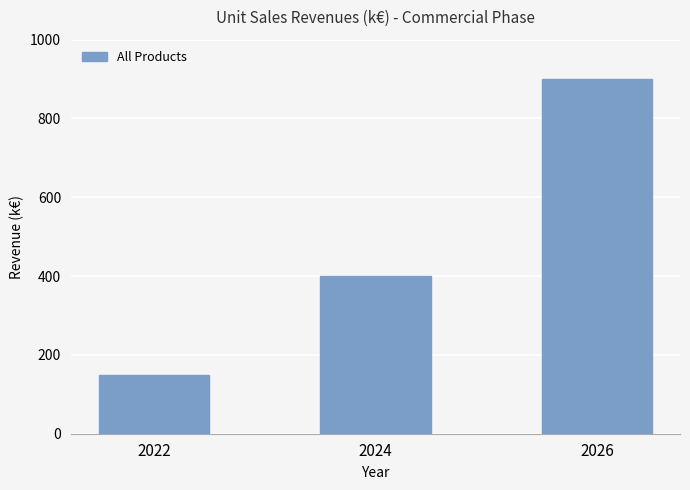

Where is the data nearest to the value 525?

2024